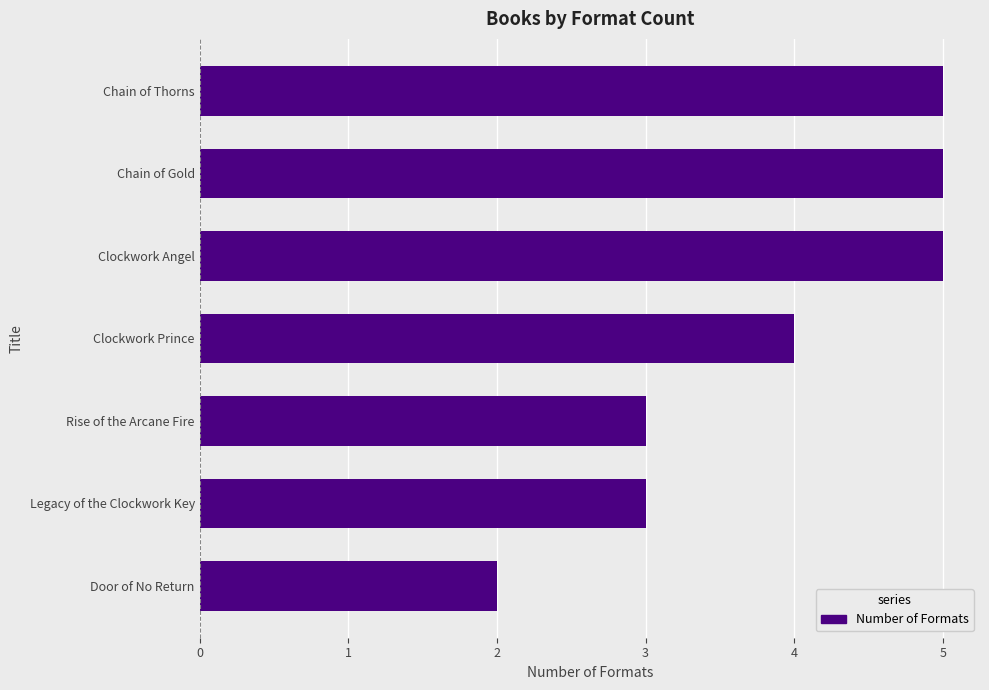

What is the sum of the values at Clockwork Prince and Legacy of the Clockwork Key?

7